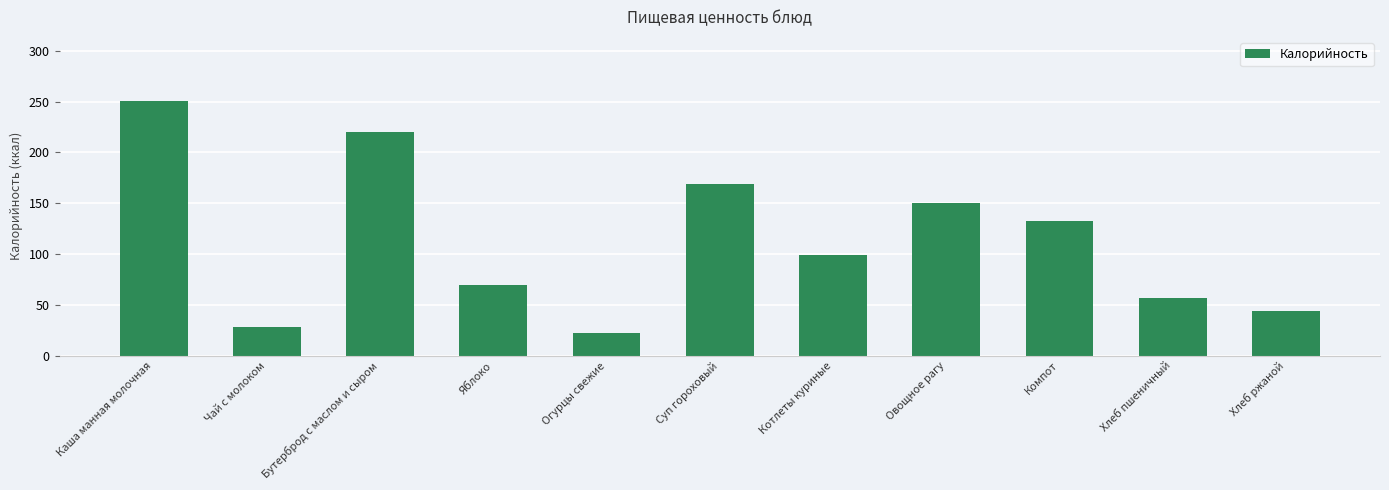

Rank the categories by value from highest to lowest.

Каша манная молочная, Бутерброд с маслом и сыром, Суп гороховый, Овощное рагу, Компот, Котлеты куриные, Яблоко, Хлеб пшеничный, Хлеб ржаной, Чай с молоком, Огурцы свежие